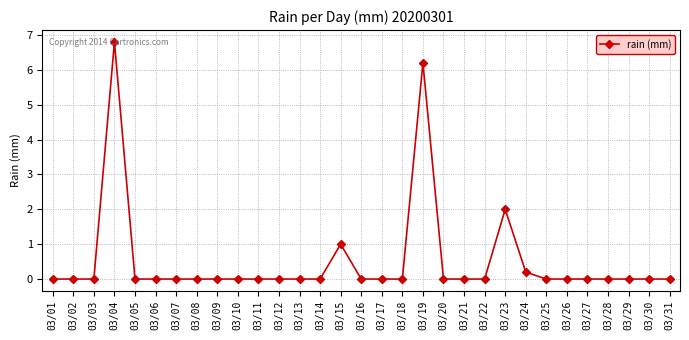

What is the difference between the maximum and minimum values?

6.8